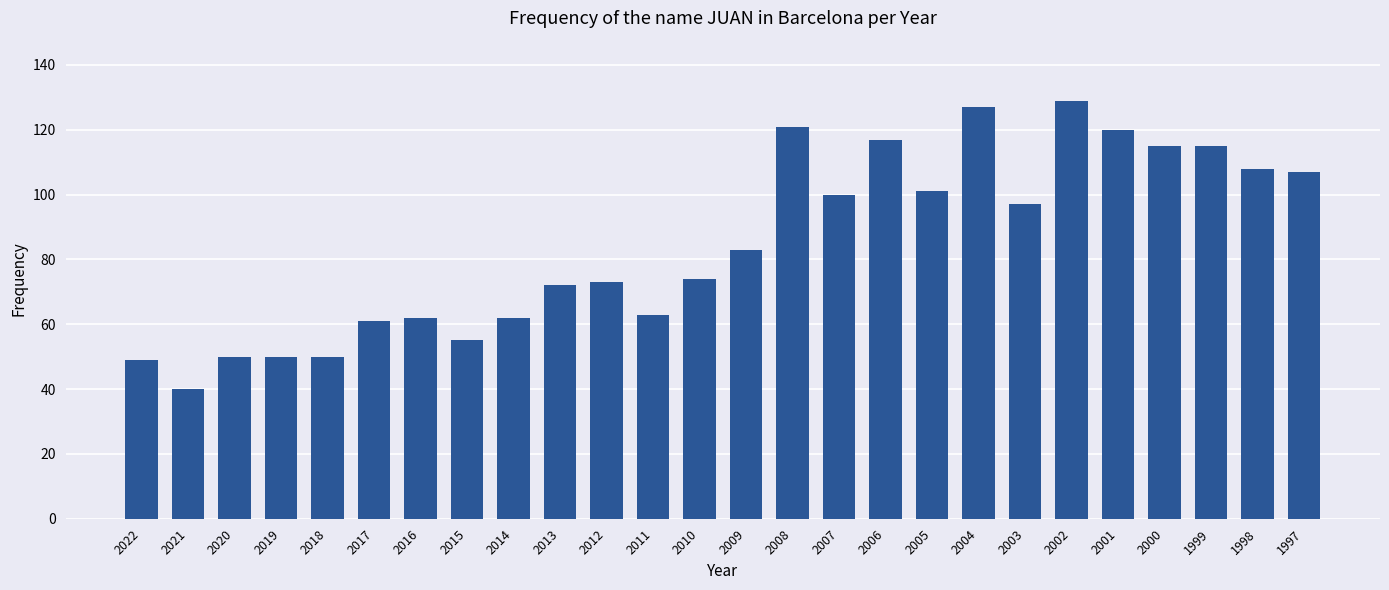

What is the smallest value displayed?

40